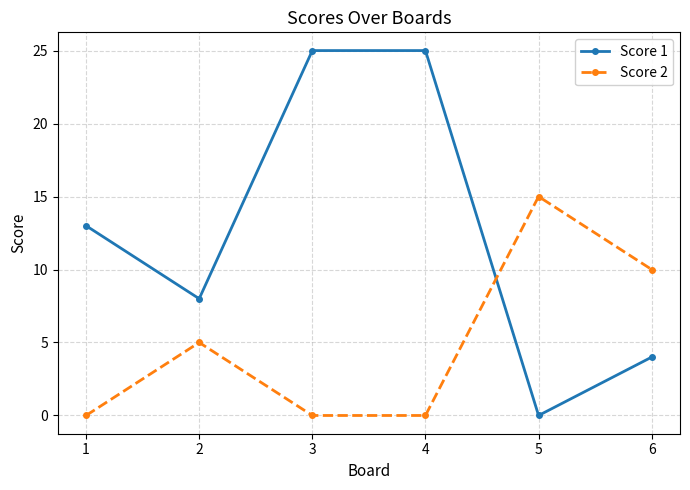

Which series changed the most between 1 and 4?

Score 1